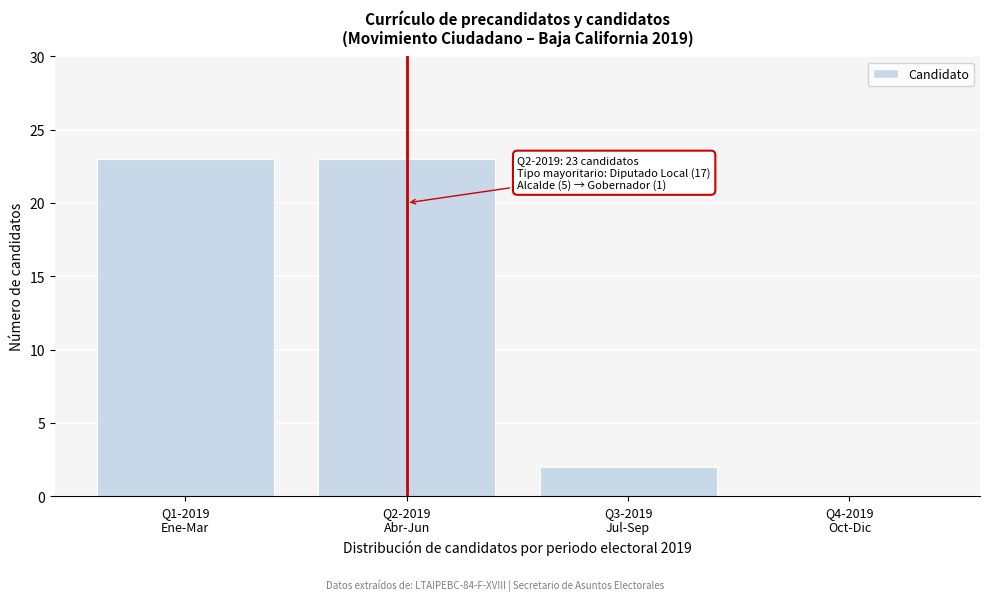

What is the sum of all values?

48